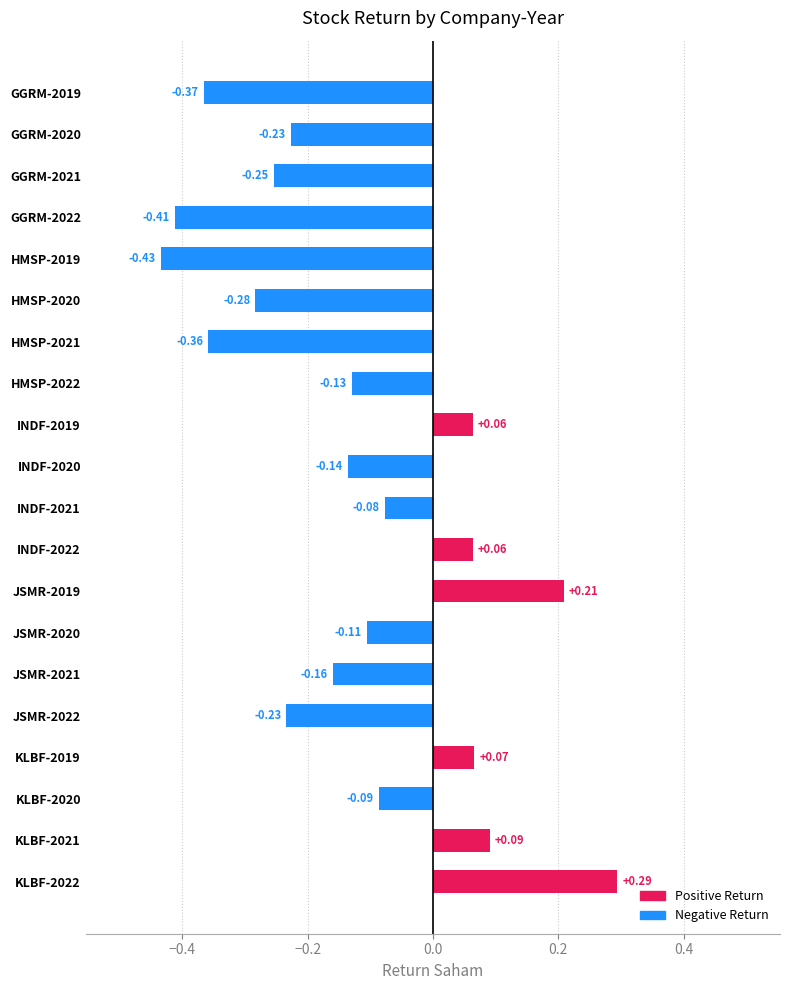

What is the sum of all values?

-2.5